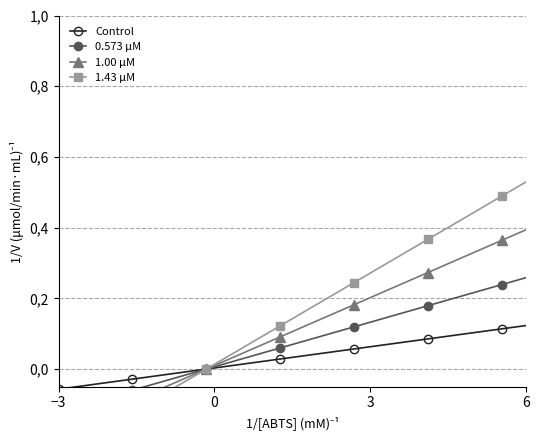

Reading left to right, what are all the values shown in this chart?

Control: -0.1	-0.0	-0.0	-0.0	-0.0	-0.0	0.0	0.0	0.0	0.0	0.0	0.0	0.1	0.1	0.1	0.1	0.1	0.1	0.1	0.1
0.573 µM: -0.1	-0.1	-0.1	-0.1	-0.0	-0.0	0.0	0.0	0.0	0.1	0.1	0.1	0.1	0.1	0.2	0.2	0.2	0.2	0.2	0.3
1.00 µM: -0.2	-0.2	-0.1	-0.1	-0.1	-0.0	0.0	0.0	0.1	0.1	0.1	0.2	0.2	0.2	0.2	0.3	0.3	0.3	0.4	0.4
1.43 µM: -0.2	-0.2	-0.2	-0.1	-0.1	-0.0	0.0	0.0	0.1	0.1	0.2	0.2	0.2	0.3	0.3	0.4	0.4	0.4	0.5	0.5